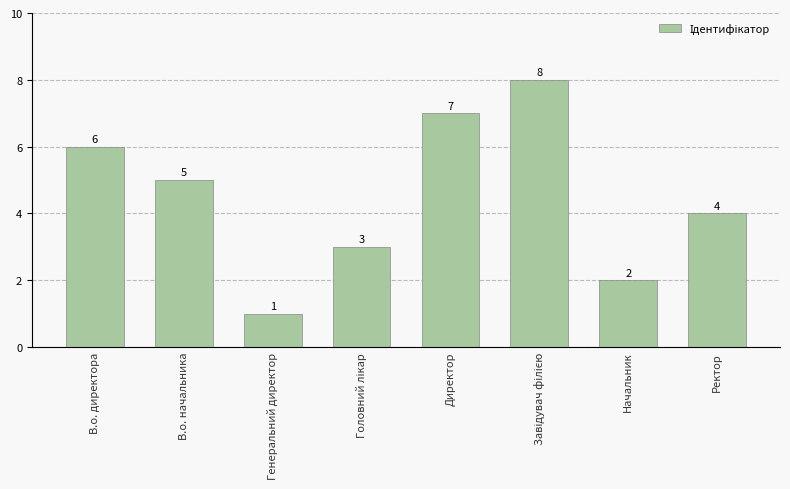

What is the change in value from В.о. начальника to Ректор?

-1